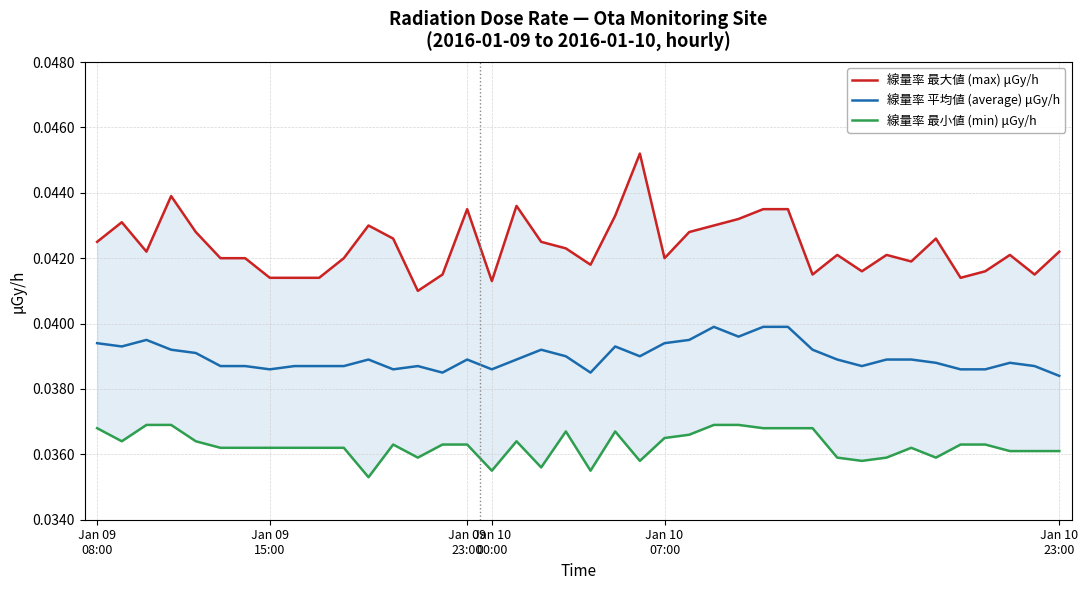

True or false: 線量率 平均値 (average) μGy/h and 線量率 最大値 (max) μGy/h intersect in this chart.

False